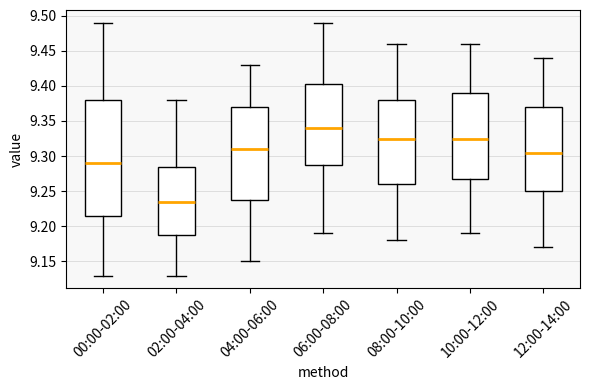

Comparing the boxes themselves (not the whiskers), which one is the tallest?

00:00-02:00